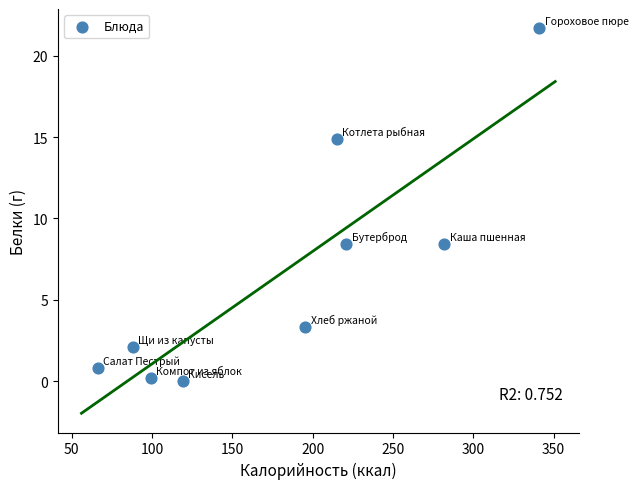

What is the range of X values (max minus min)?

275.0